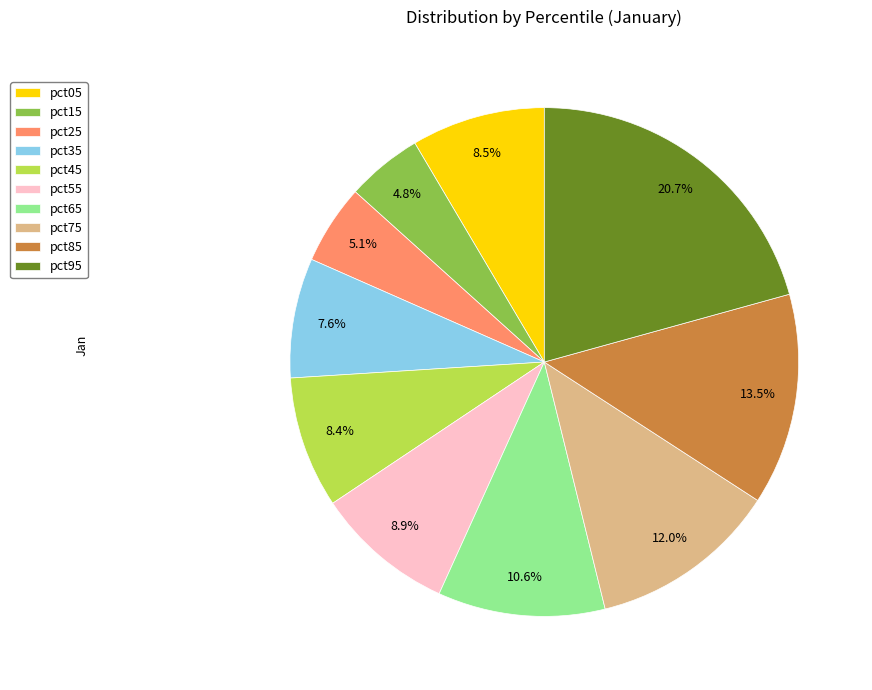

Count the number of slices in the pie.

10